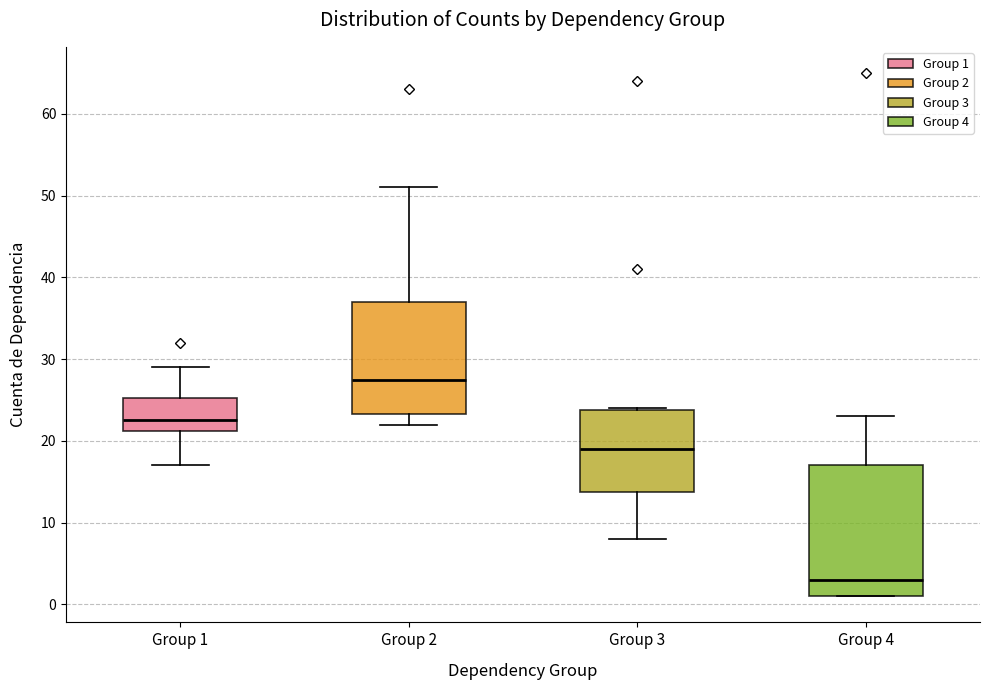

Reading left to right, transcribe this box plot: for each box, give where its median line is, the range the box spans, and where its two whiskers end, as read against the y-axis. The values are not printed on the chart, so give them approximately, as read against the axis.

Group 1: median 23, box 21 to 25, whiskers 17 to 29
Group 2: median 28, box 23 to 37, whiskers 22 to 51
Group 3: median 19, box 14 to 24, whiskers 8 to 24
Group 4: median 3, box 1 to 17, whiskers 1 to 23